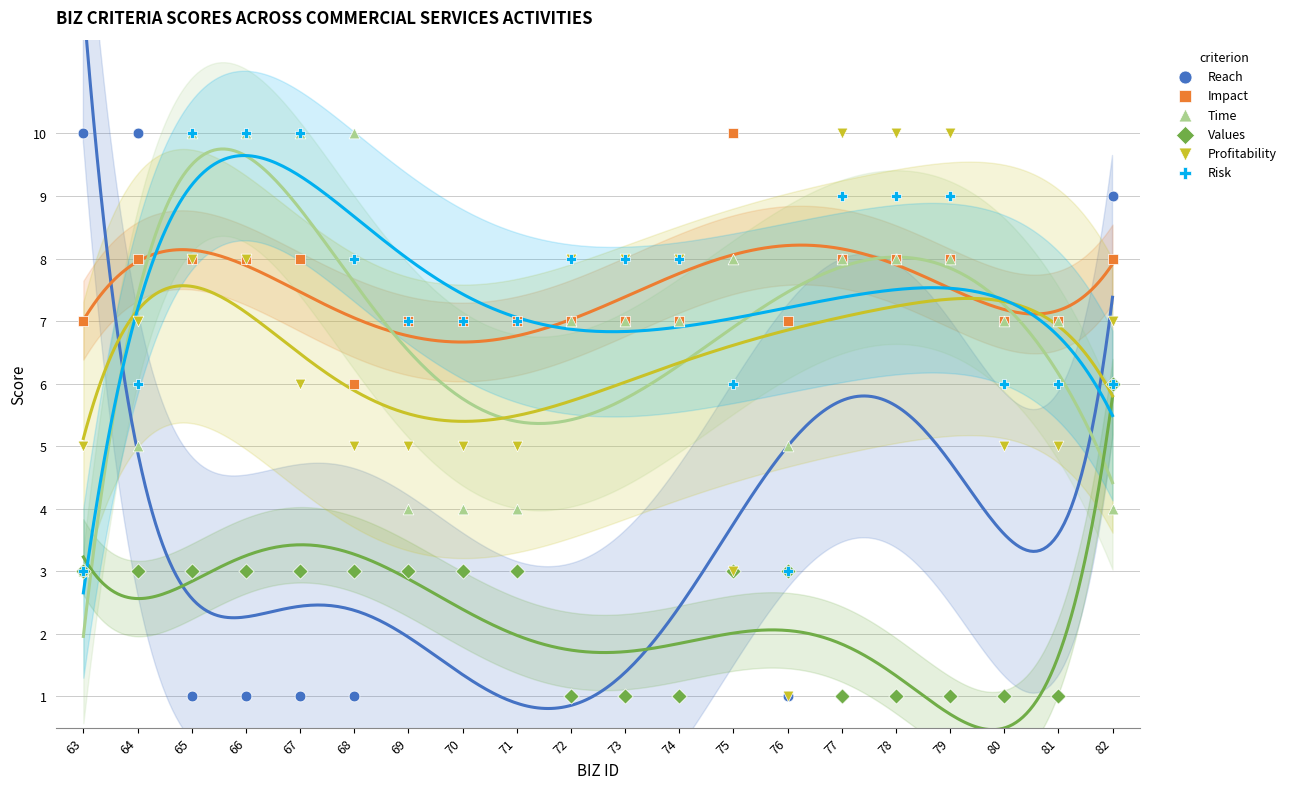

Which series reaches the minimum Y coordinate?

Reach